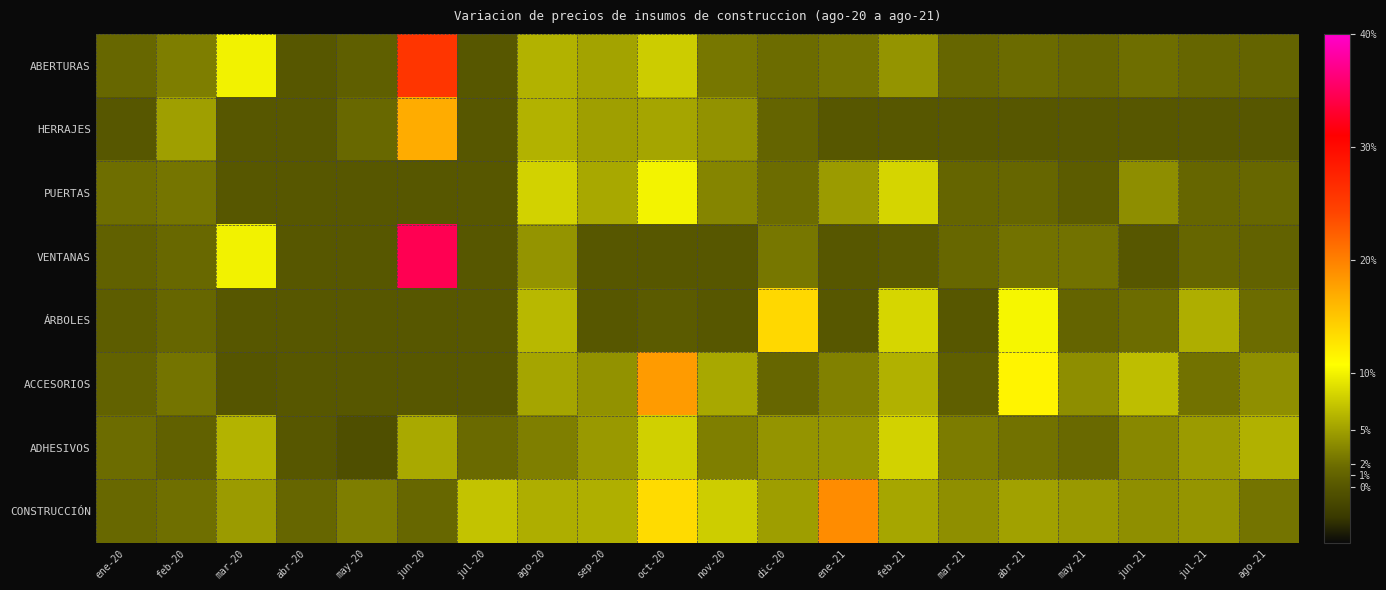

Which has a higher value, may-21 or dic-20?

dic-20